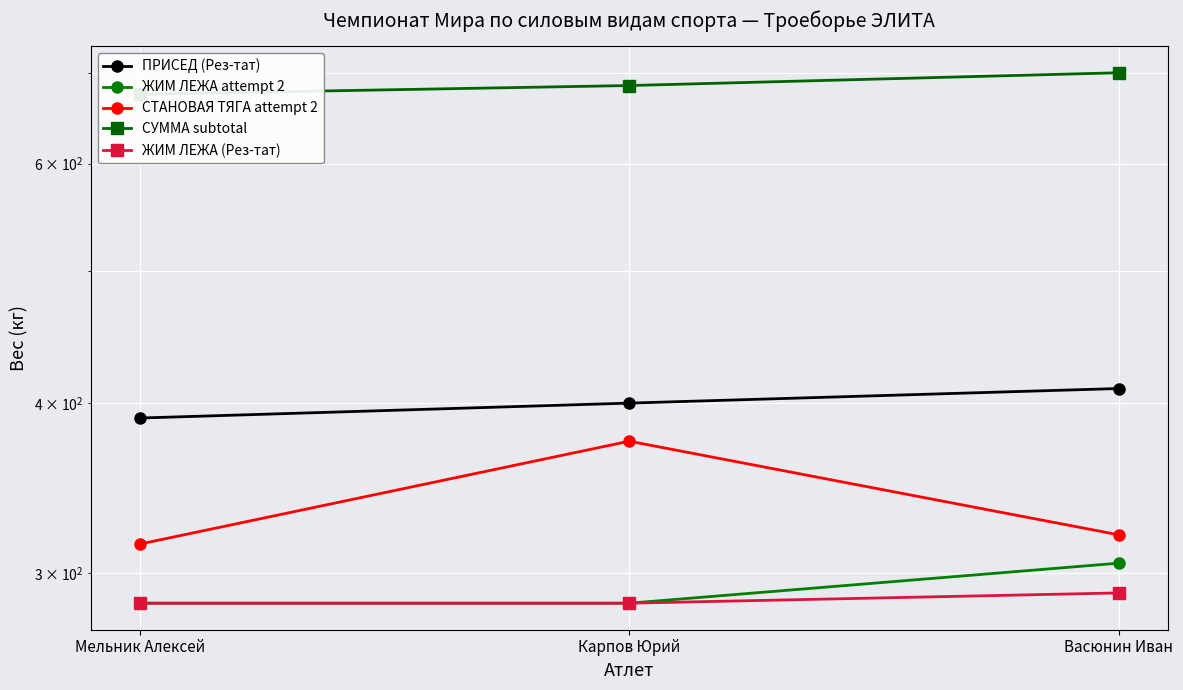

What position from the right is Мельник Алексей?

3